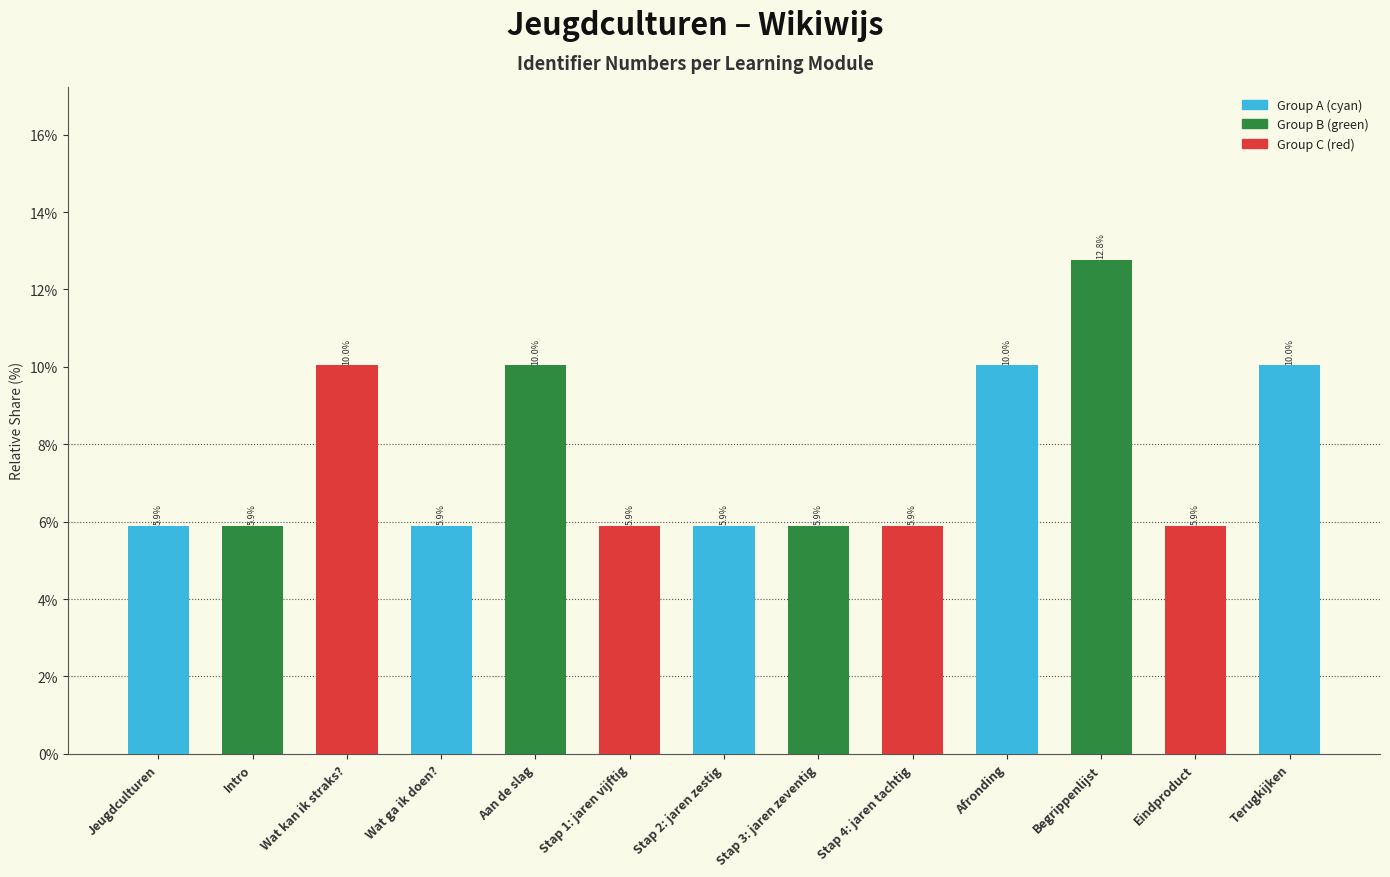

Which category has the highest value across all series?

Begrippenlijst